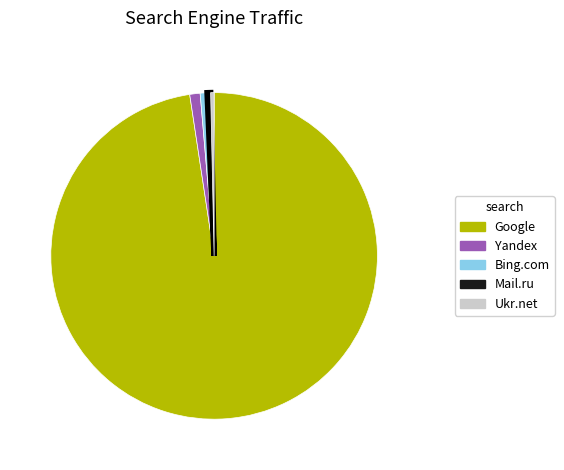

The Mail.ru slice represents 0% of the pie. True or false?

True